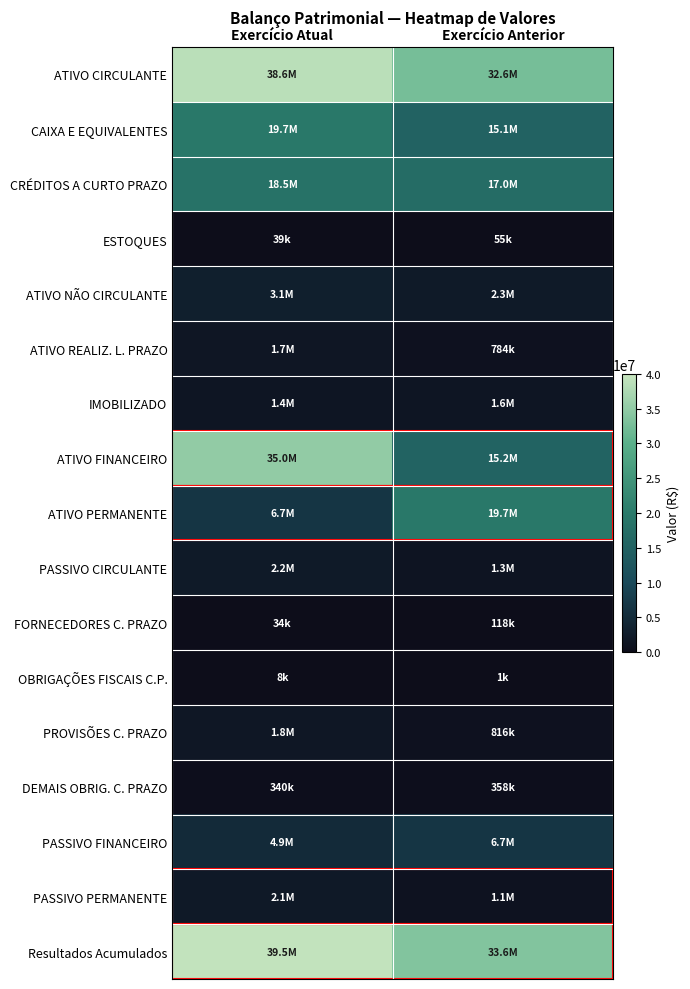

At which category is the sum across all series the highest?

Exercício Atual